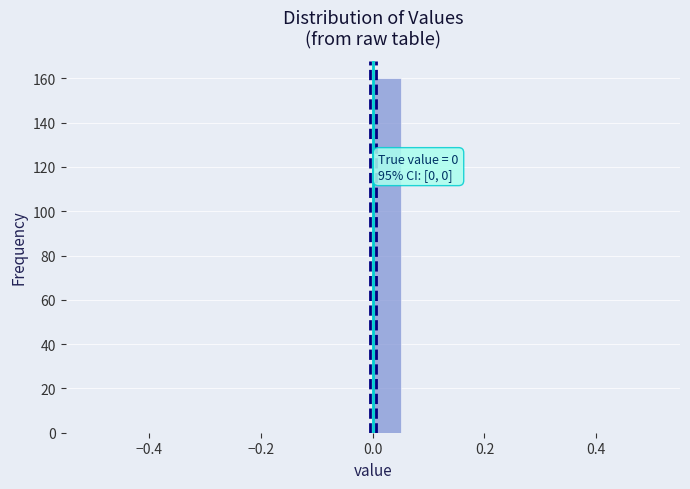

Around what value on the x-axis is the tallest bar? Give the approximate position of its centre, as read against the axis.

0.02